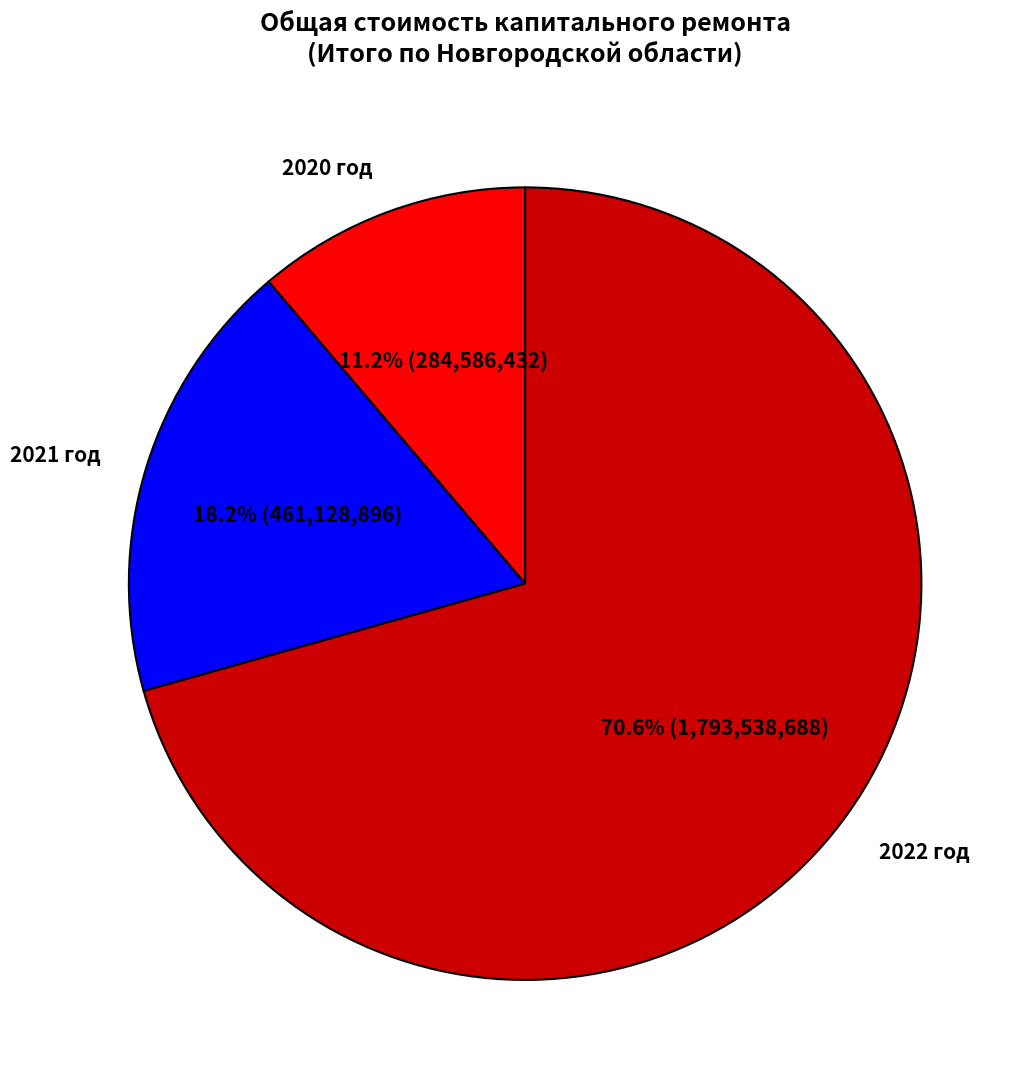

Is 2020 год the majority of the pie?

No